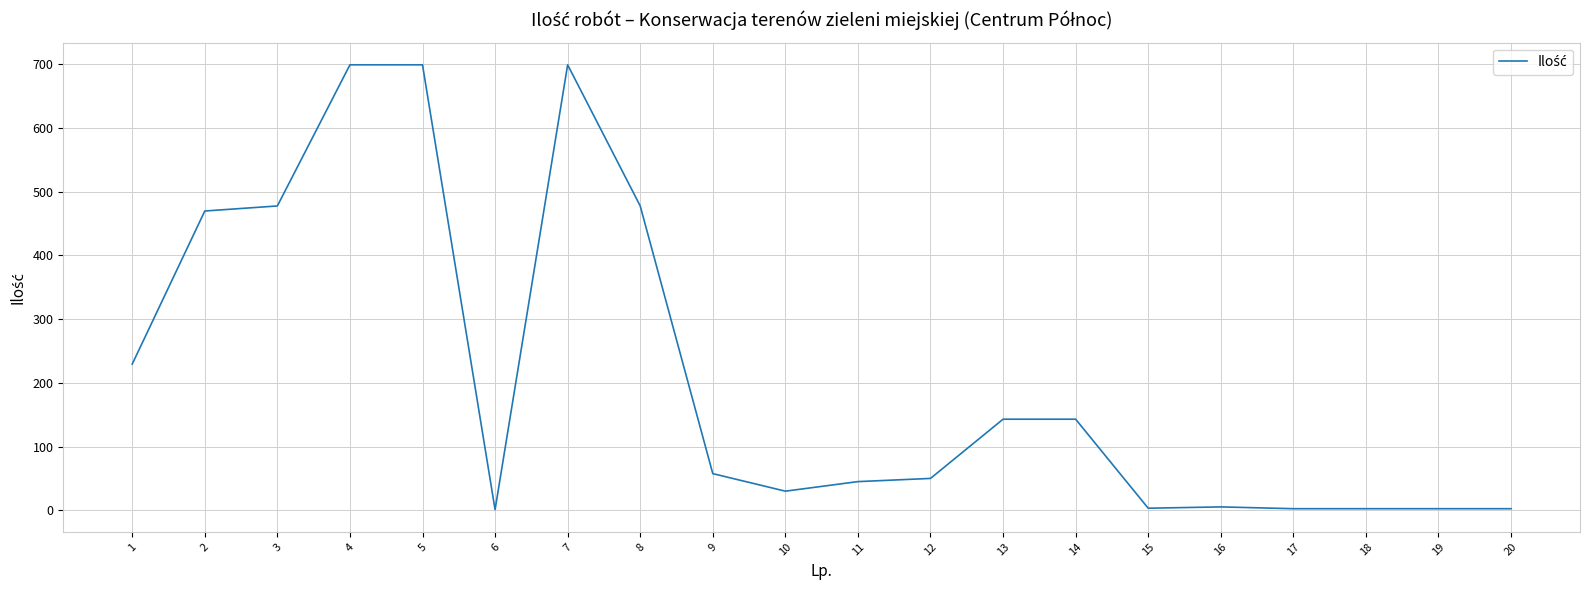

What is the maximum value shown in the chart?

698.8